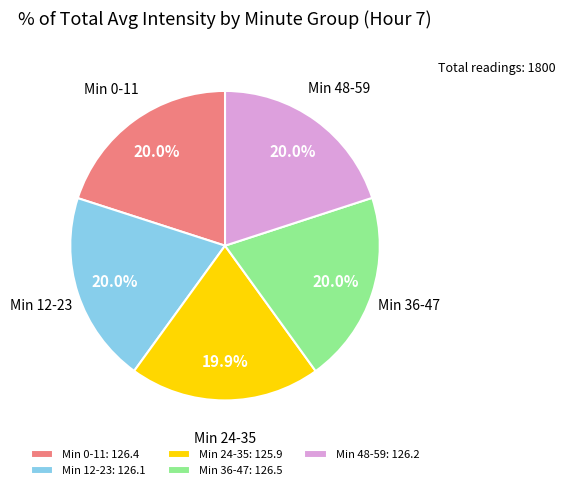

To the nearest percent, what is the average slice percentage?

20%